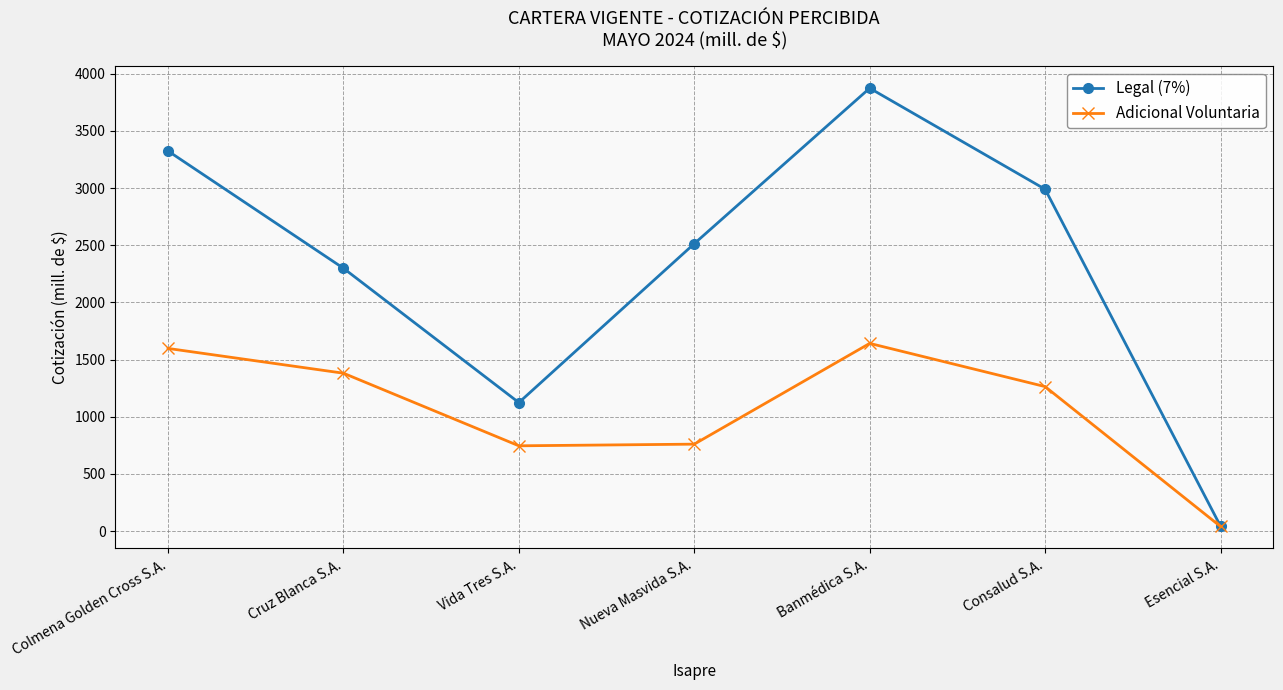

Is it true that Adicional Voluntaria equals 2335.1 at Colmena Golden Cross S.A.?

False